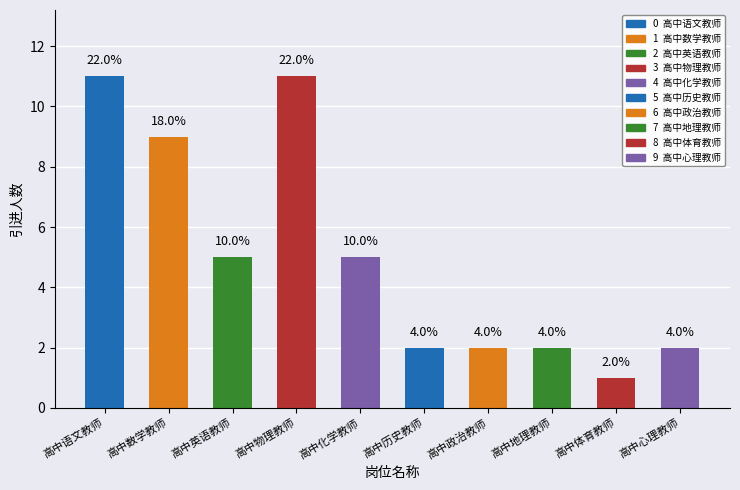

Does the chart contain any negative values?

No